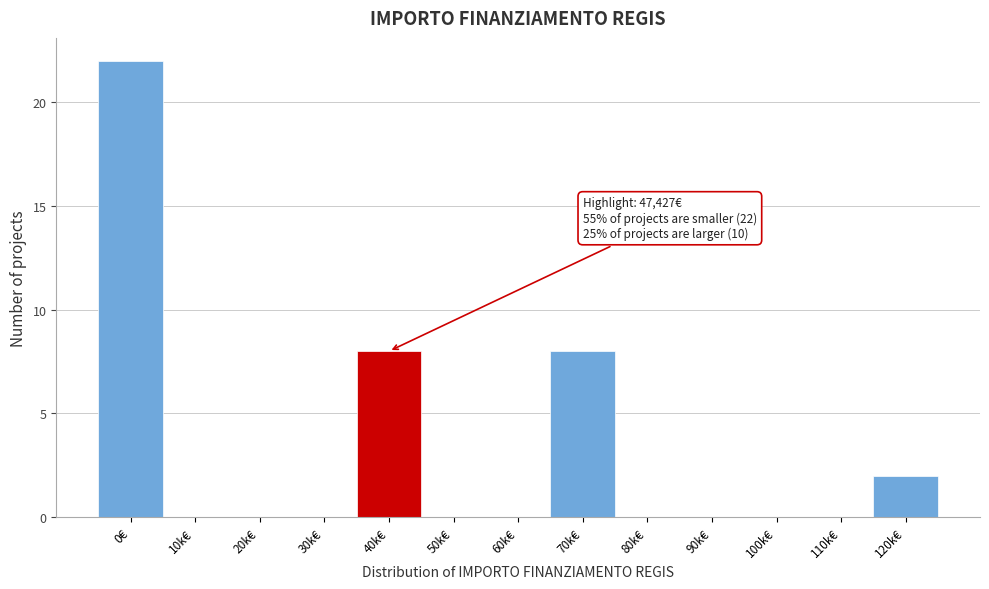

Reading left to right, transcribe all the data shown in this chart.

0€=22	10k€=0	20k€=0	30k€=0	40k€=8	50k€=0	60k€=0	70k€=8	80k€=0	90k€=0	100k€=0	110k€=0	120k€=2